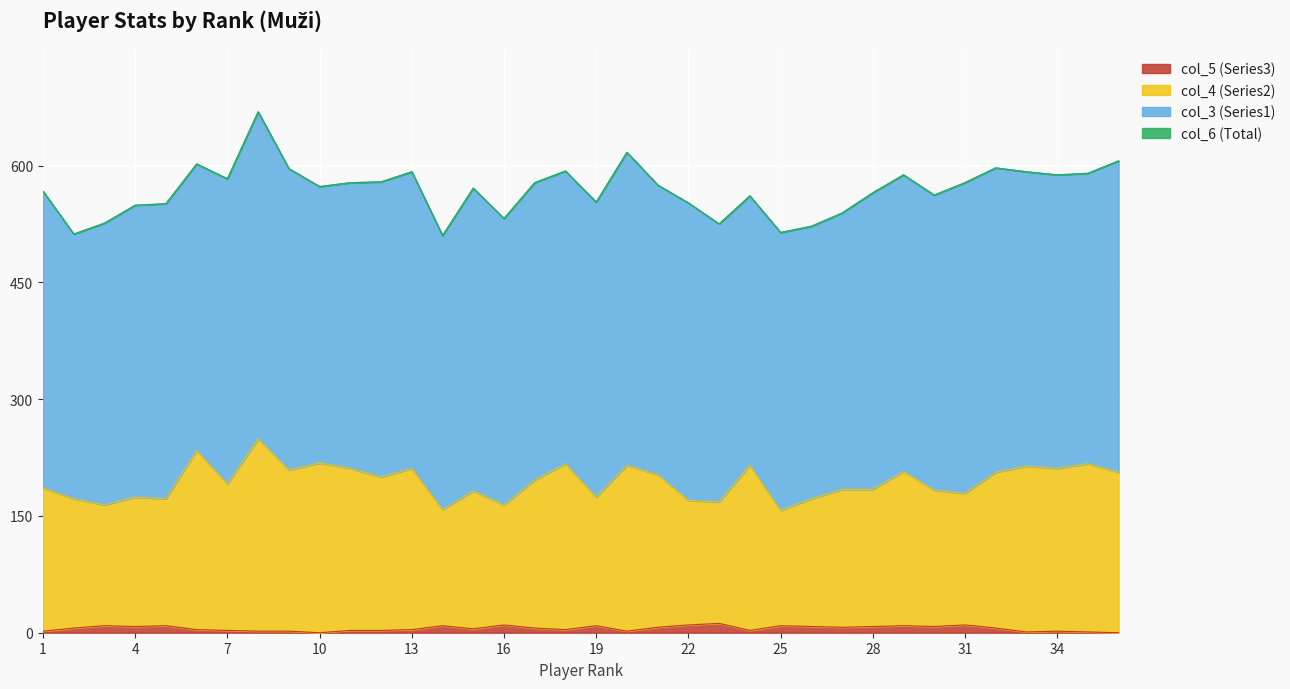

How many lines are shown in the chart?

4